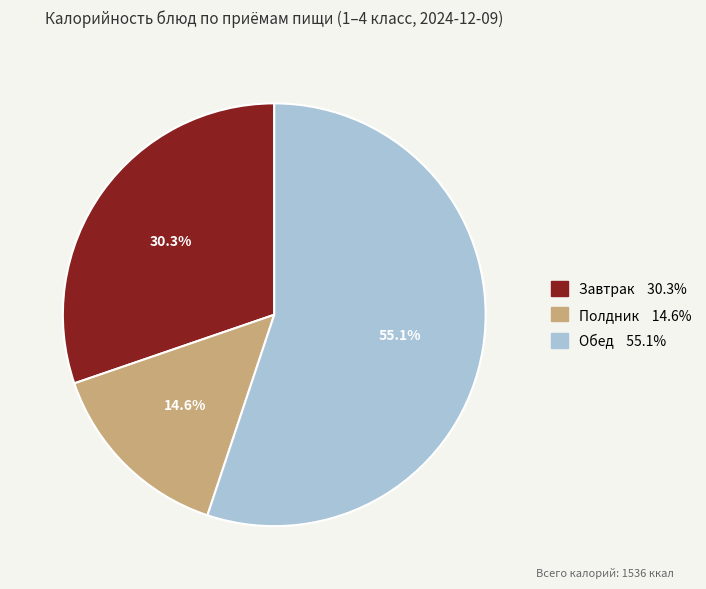

Is there any slice that represents more than half of the pie?

Yes